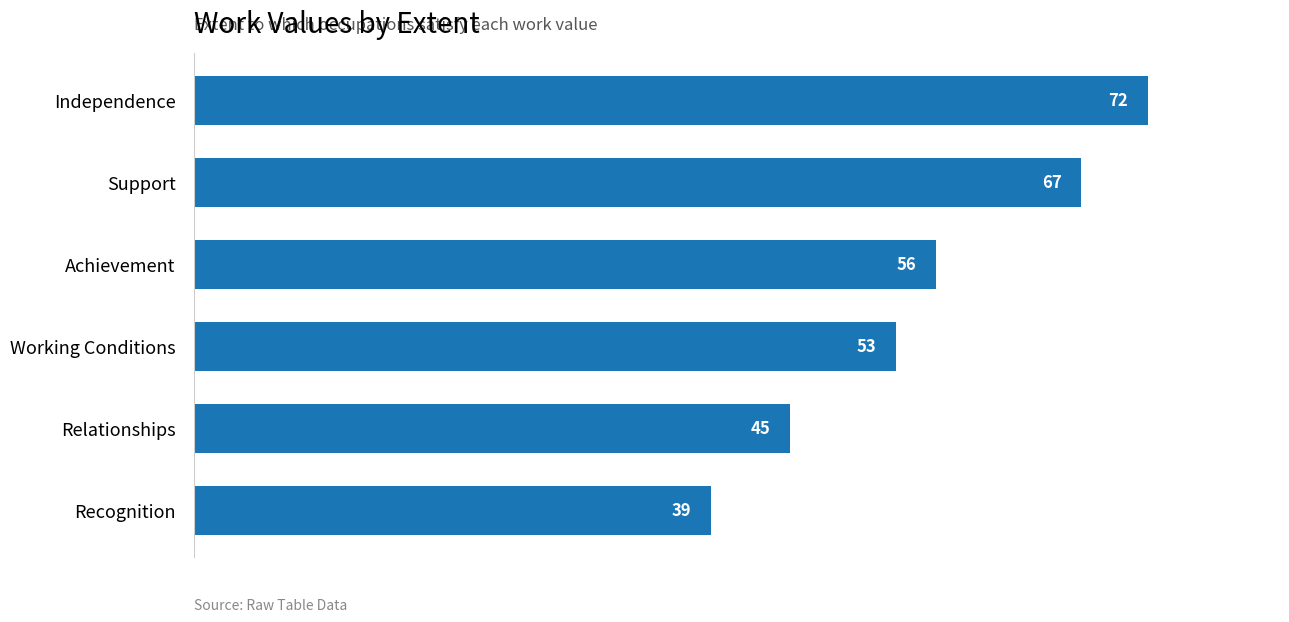

How many series are shown in this chart?

1